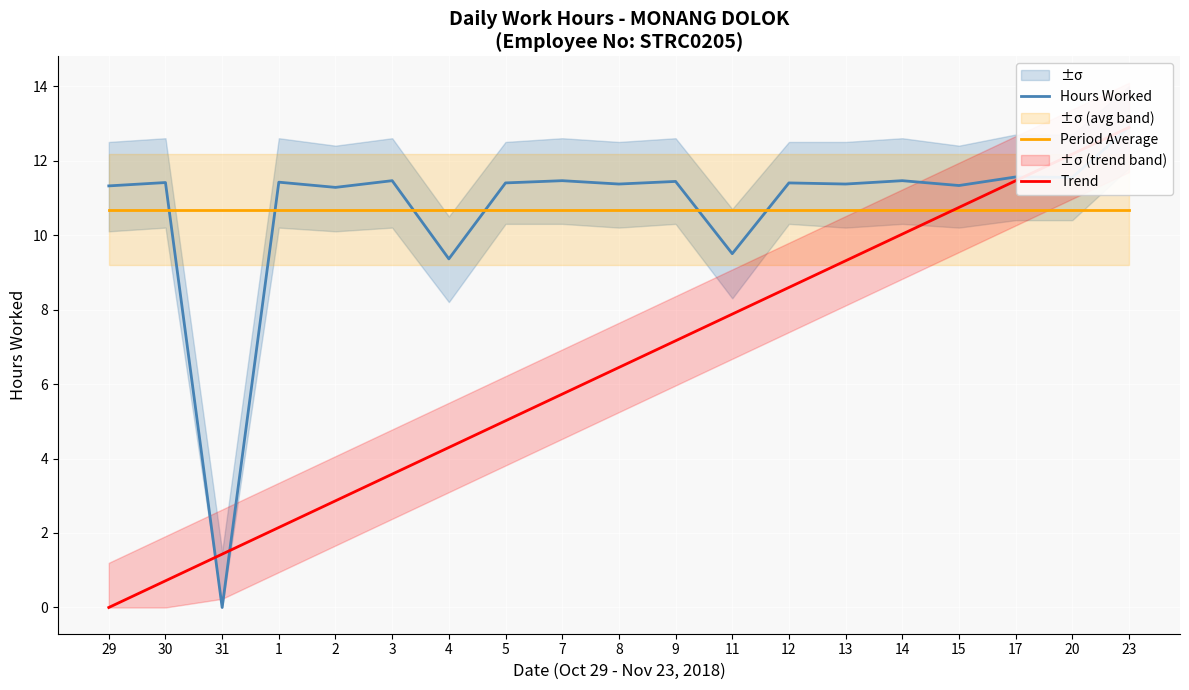

True or false: Period Average has more than 2 points higher than both neighbors.

False